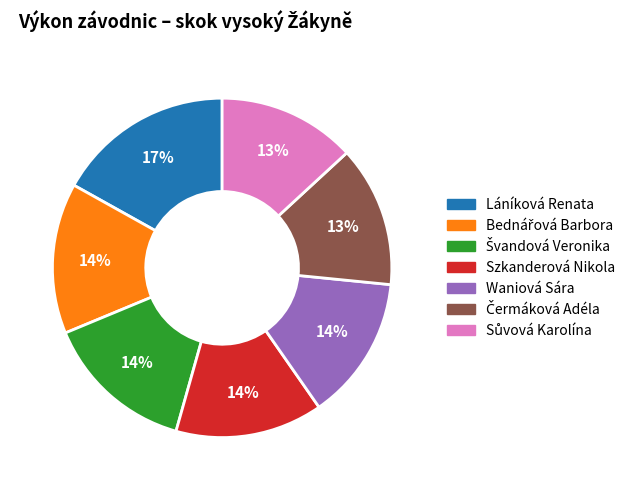

Does any single category account for the majority?

No